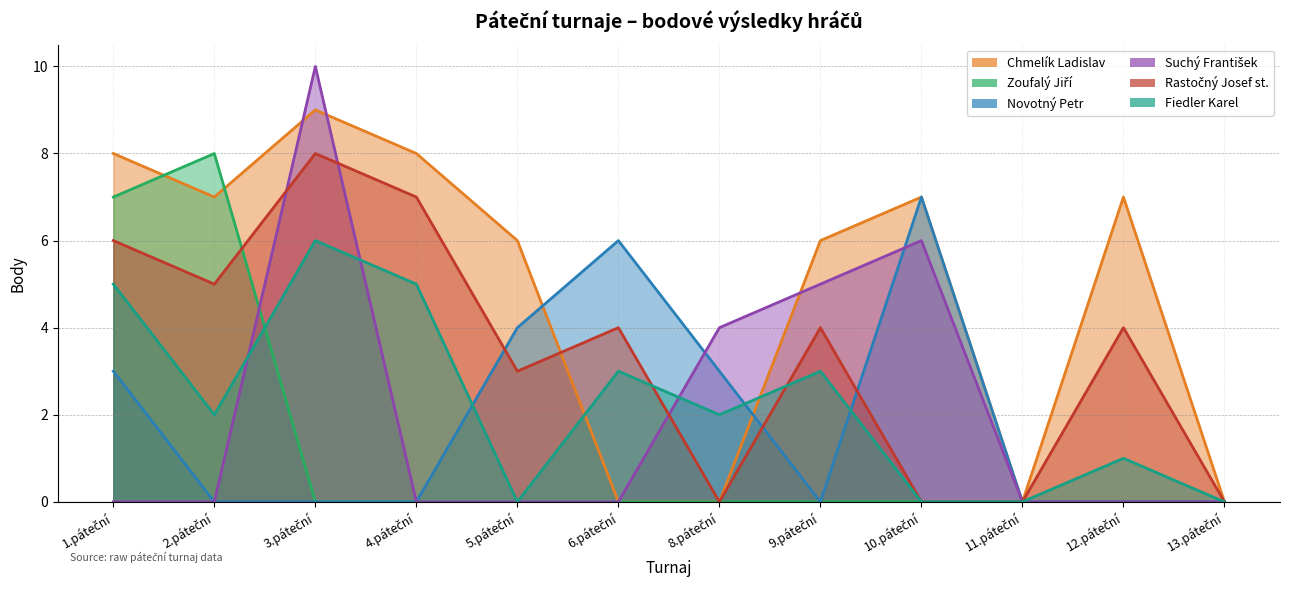

What is the average value of the Novotný Petr series?

2